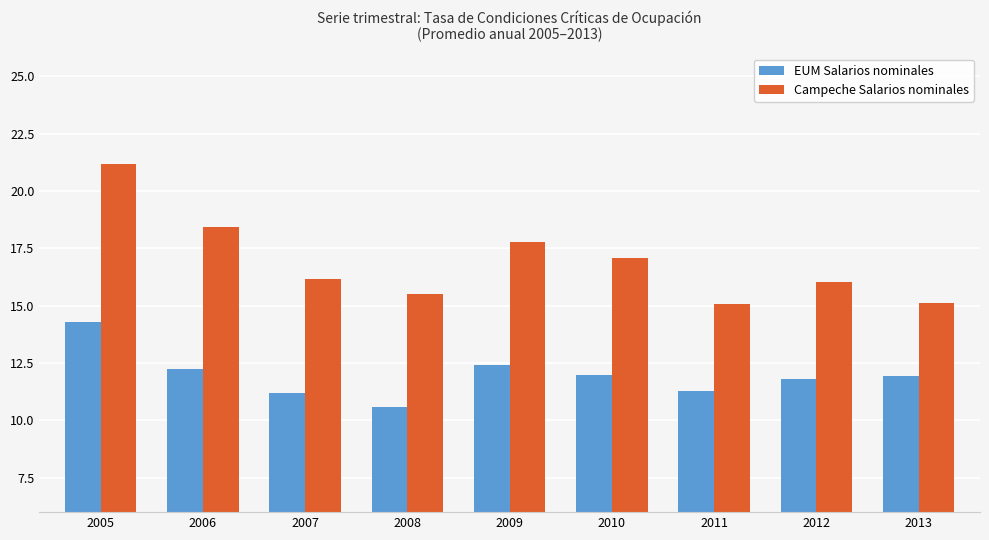

What is the difference between the maximum and minimum values in the EUM Salarios nominales series?

3.7